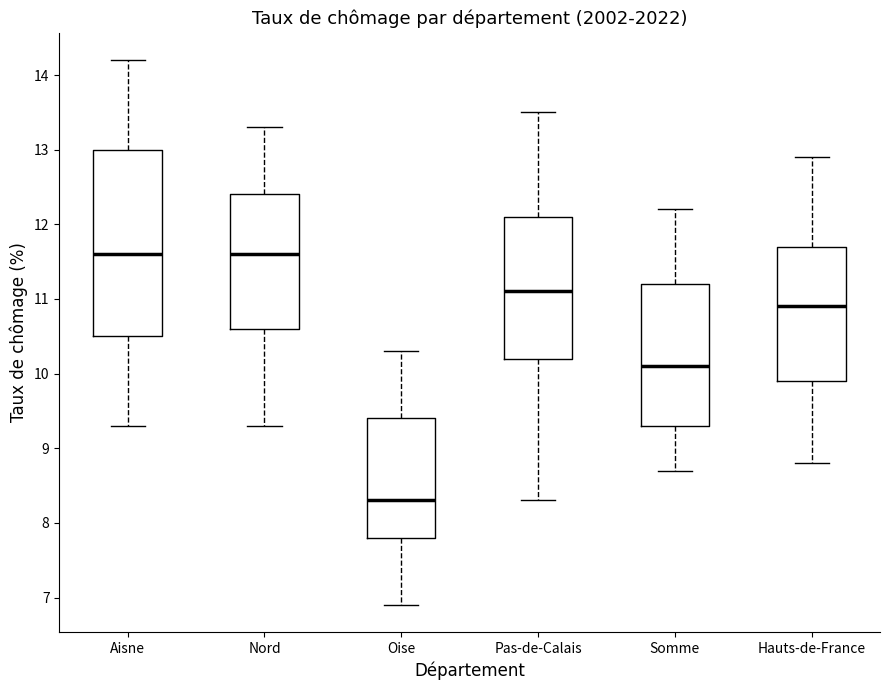

Reading left to right, transcribe this box plot: for each box, give where its median line is, the range the box spans, and where its two whiskers end, as read against the y-axis. The values are not printed on the chart, so give them approximately, as read against the axis.

Aisne: median 11.6, box 10.5 to 13.0, whiskers 9.3 to 14.2
Nord: median 11.6, box 10.6 to 12.4, whiskers 9.3 to 13.3
Oise: median 8.3, box 7.8 to 9.4, whiskers 6.9 to 10.3
Pas-de-Calais: median 11.1, box 10.2 to 12.1, whiskers 8.3 to 13.5
Somme: median 10.1, box 9.3 to 11.2, whiskers 8.7 to 12.2
Hauts-de-France: median 10.9, box 9.9 to 11.7, whiskers 8.8 to 12.9